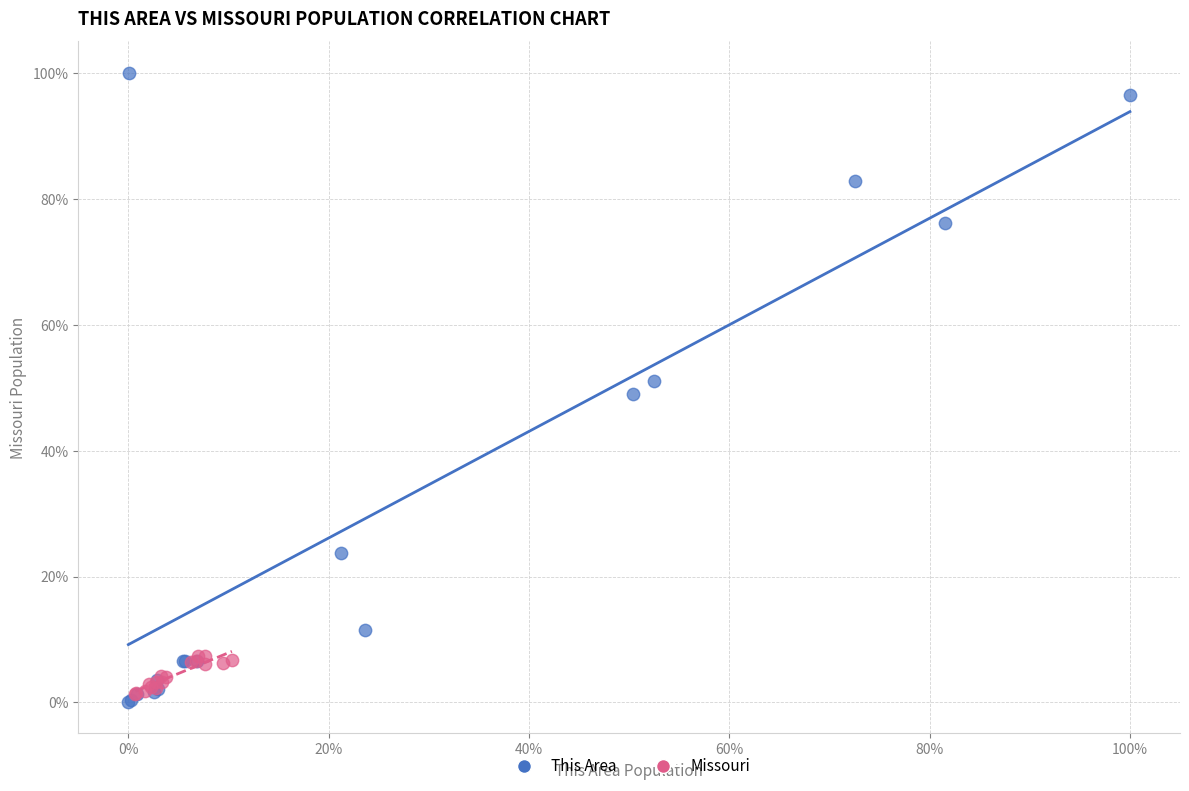

Which series has the largest Y range (max minus min)?

This Area